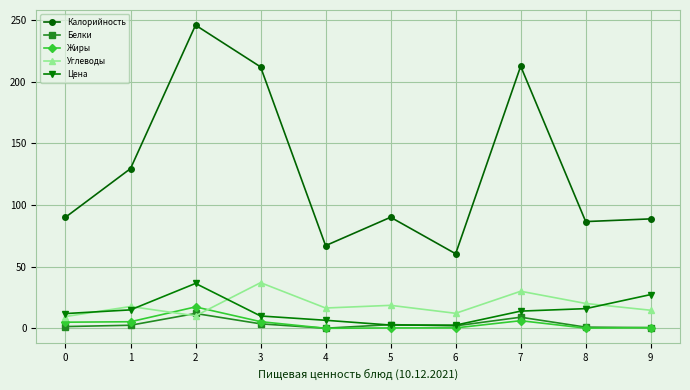

Count the number of categories in the chart.

10